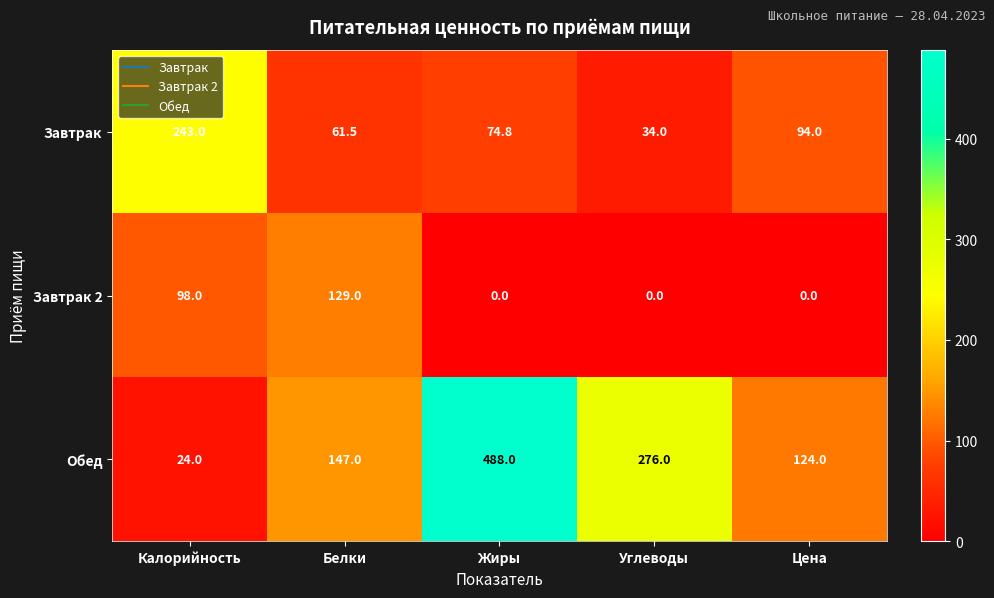

Rank the series at Углеводы from lowest to highest value.

Завтрак 2, Завтрак, Обед